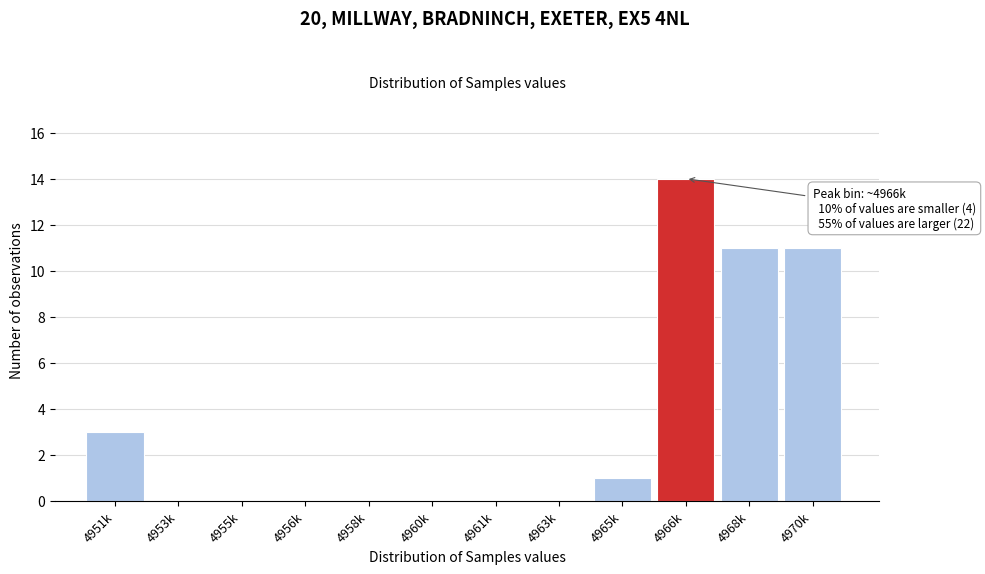

Reading right to left, list all the values displayed in this chart.

4970k=11	4968k=11	4966k=14	4965k=1	4963k=0	4961k=0	4960k=0	4958k=0	4956k=0	4955k=0	4953k=0	4951k=3